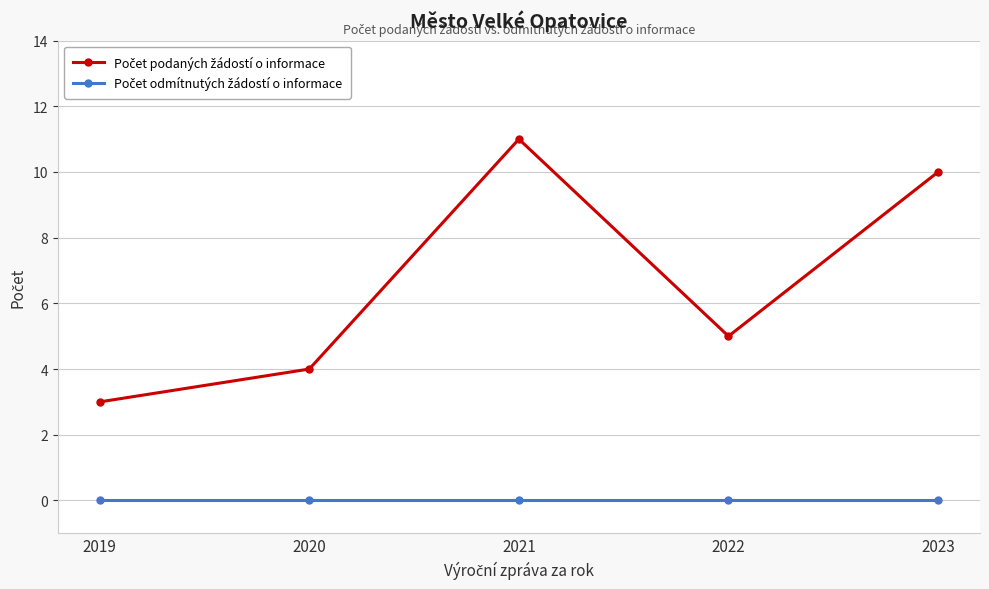

Is this an area chart (filled region under the line)?

No